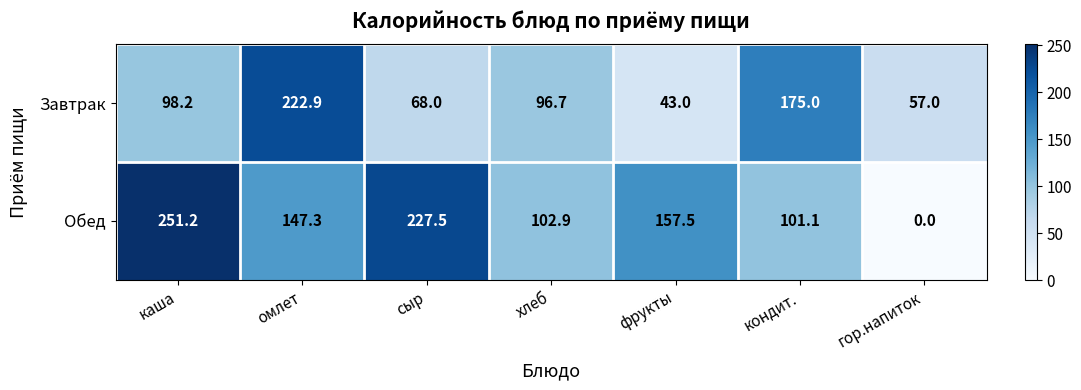

Which series changed the most between омлет and фрукты?

Завтрак